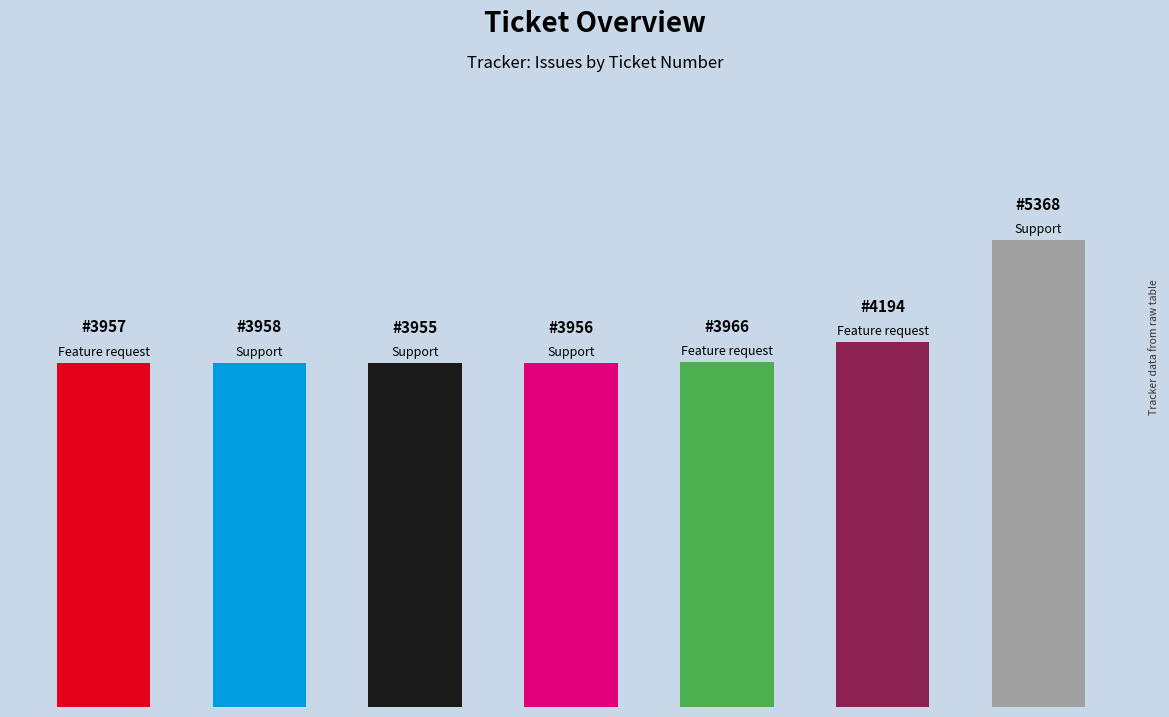

Rank the categories by value from highest to lowest.

6, 5, 4, 1, 0, 3, 2